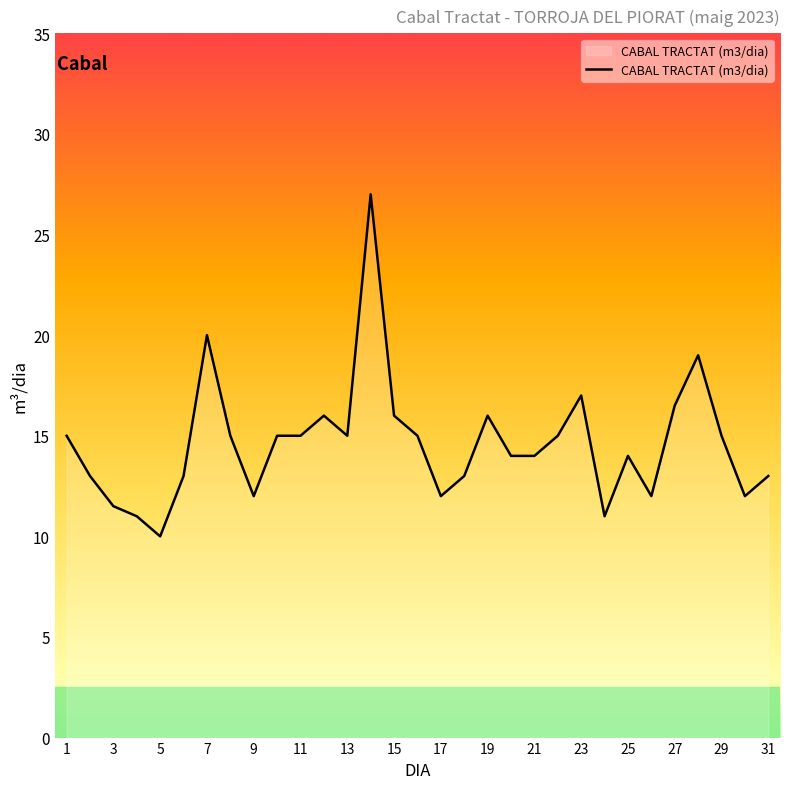

What is the difference between the maximum and minimum values?

17.0